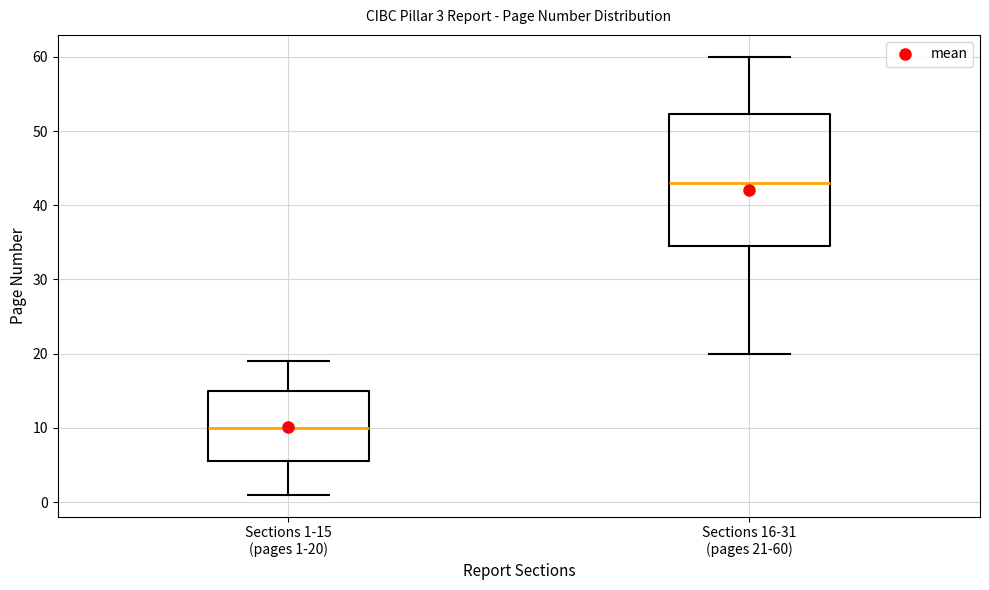

Which box has the highest median line?

Sections 16-31 (pages 21-60)